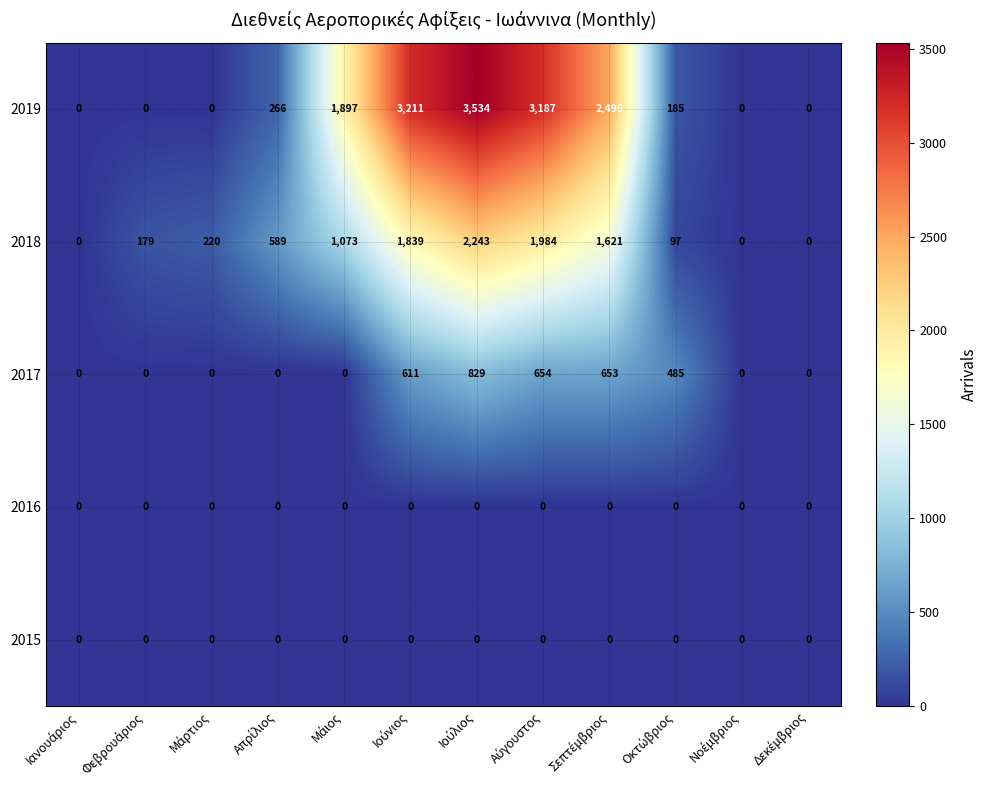

Which series has the largest total across all categories?

2019